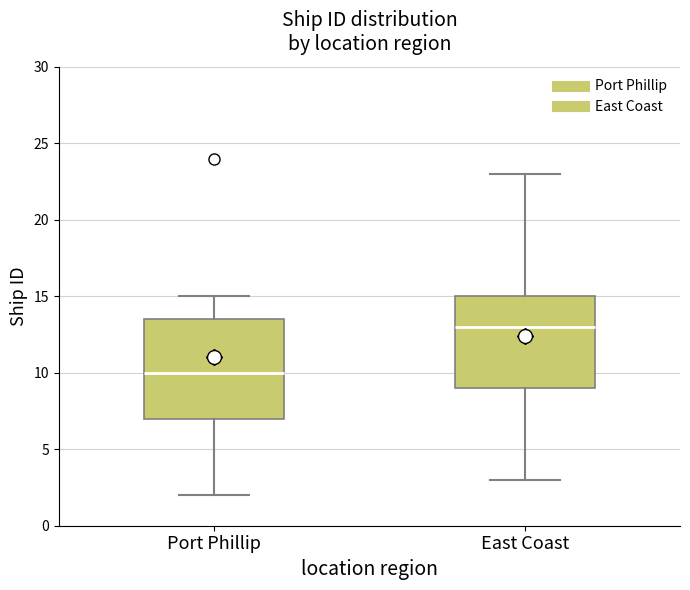

Which box has the lowest median line?

Port Phillip